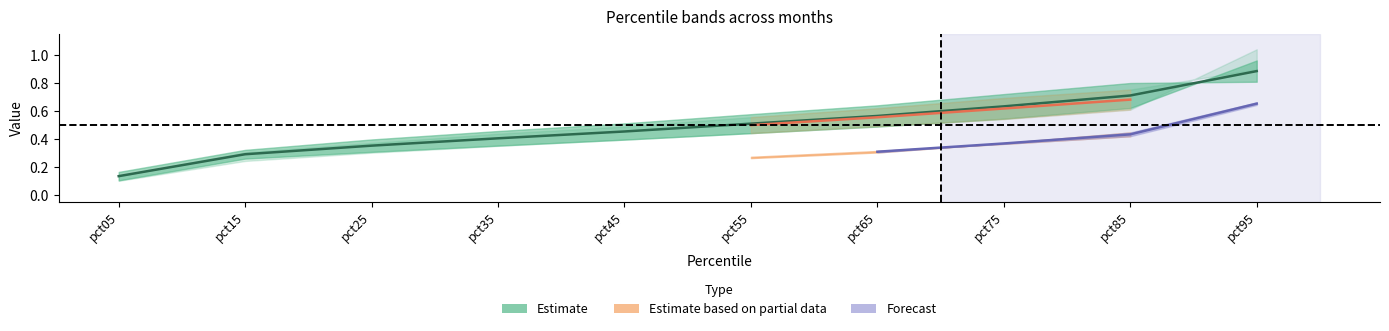

Which has a higher value, pct45 or pct55?

pct55